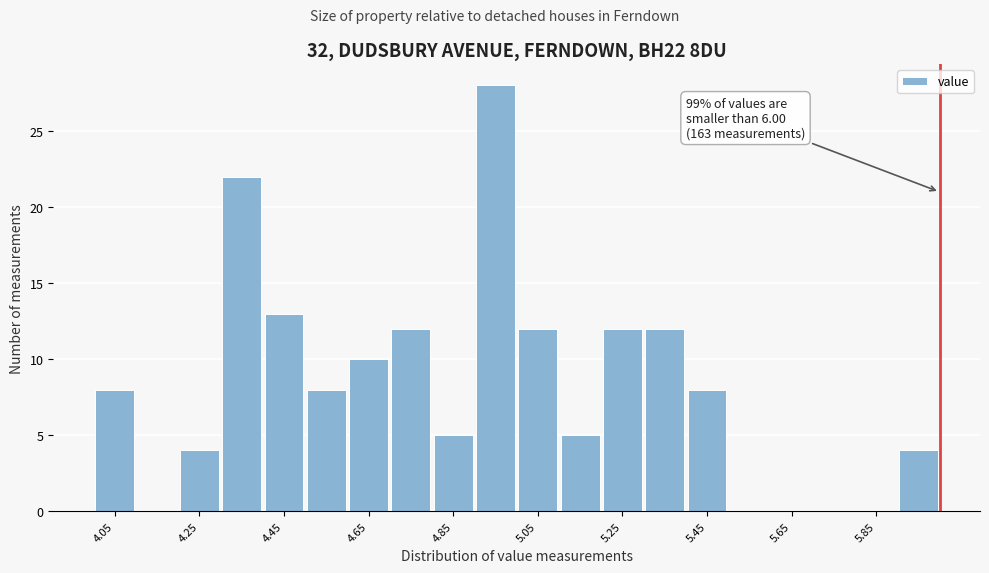

Which range on the x-axis has the tallest bar?

4.9 to 5.0